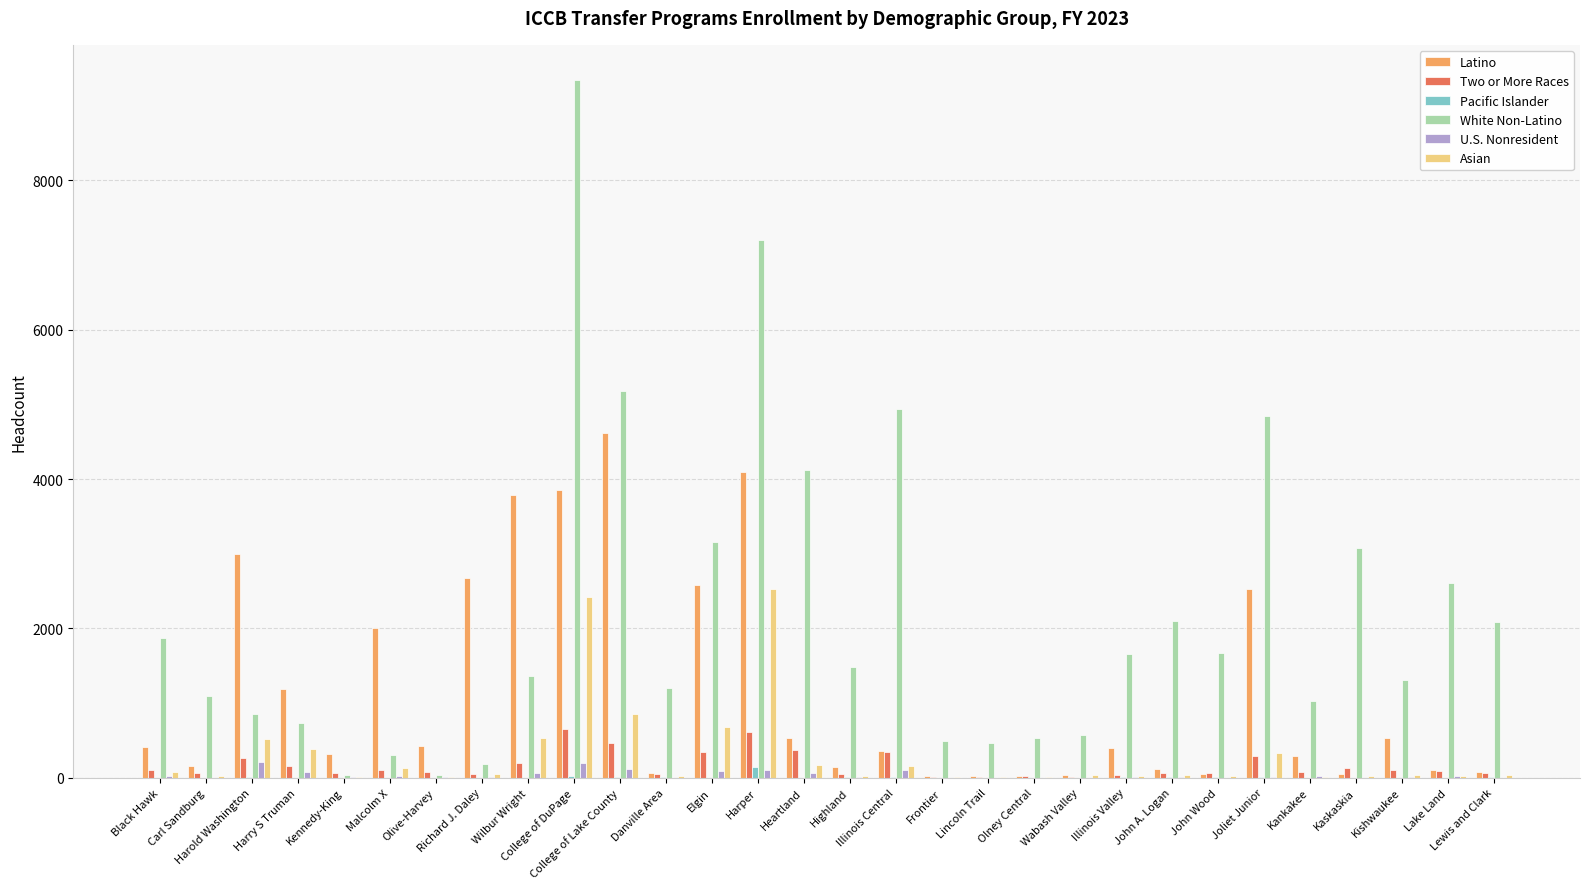

Which series changed the most between Harry S Truman and John A. Logan?

White Non-Latino